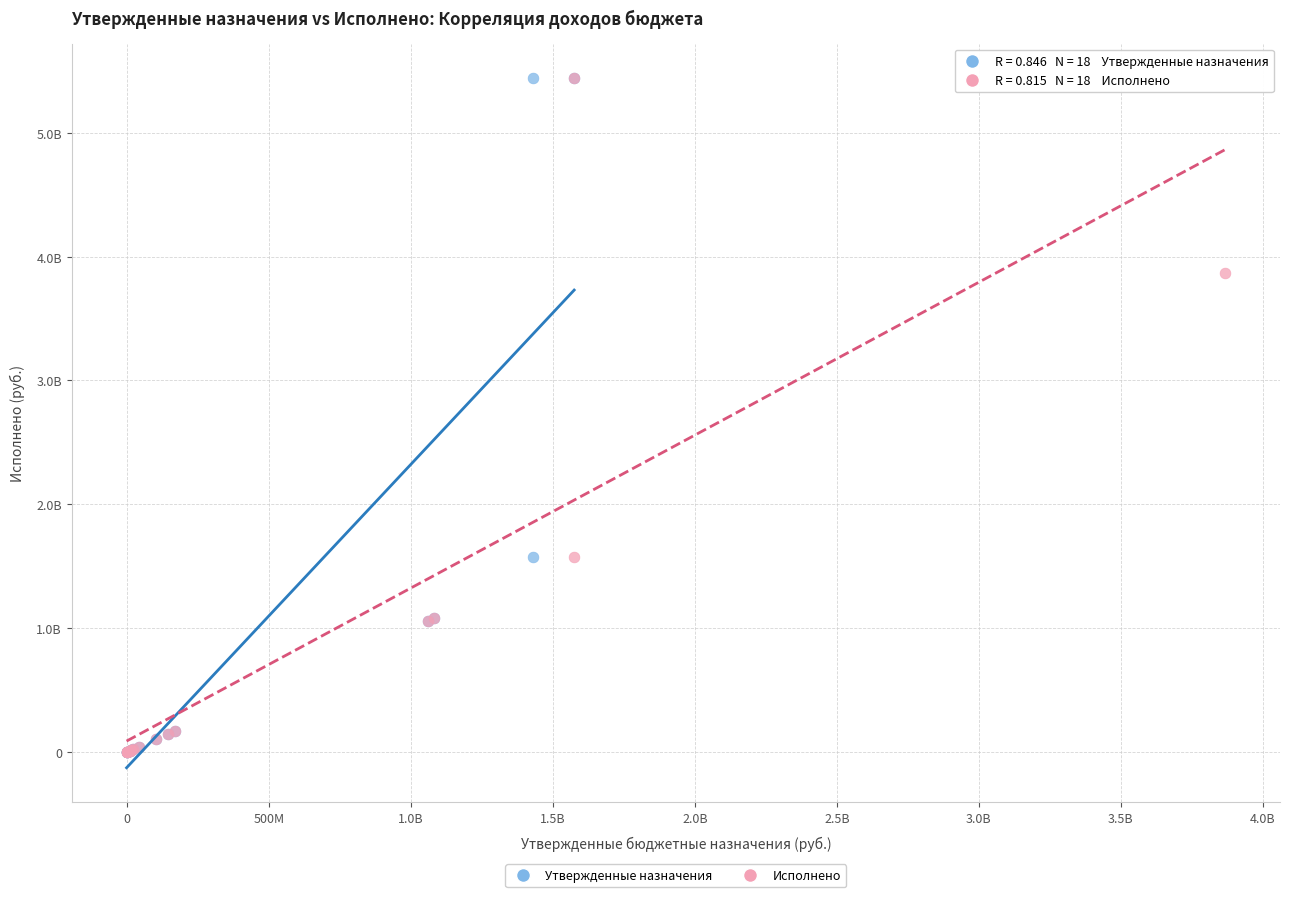

What are all the series names shown in the legend?

Утвержденные назначения, Исполнено